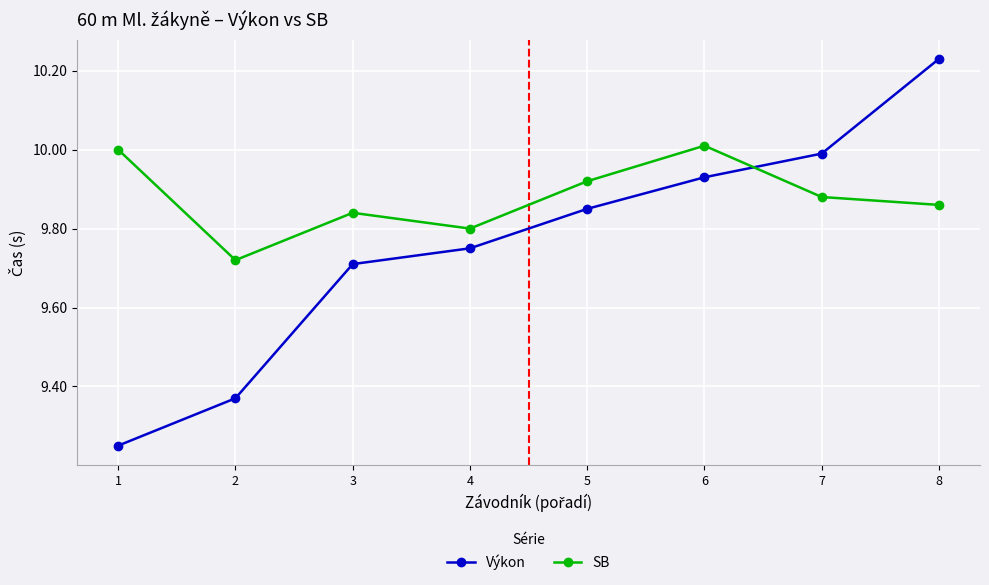

True or false: Výkon has more than 0 interior local peaks.

False